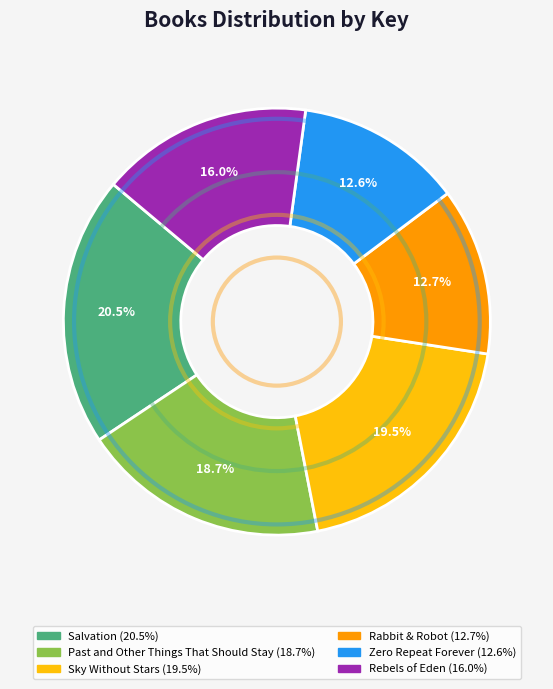

Is there any slice that represents more than half of the pie?

No